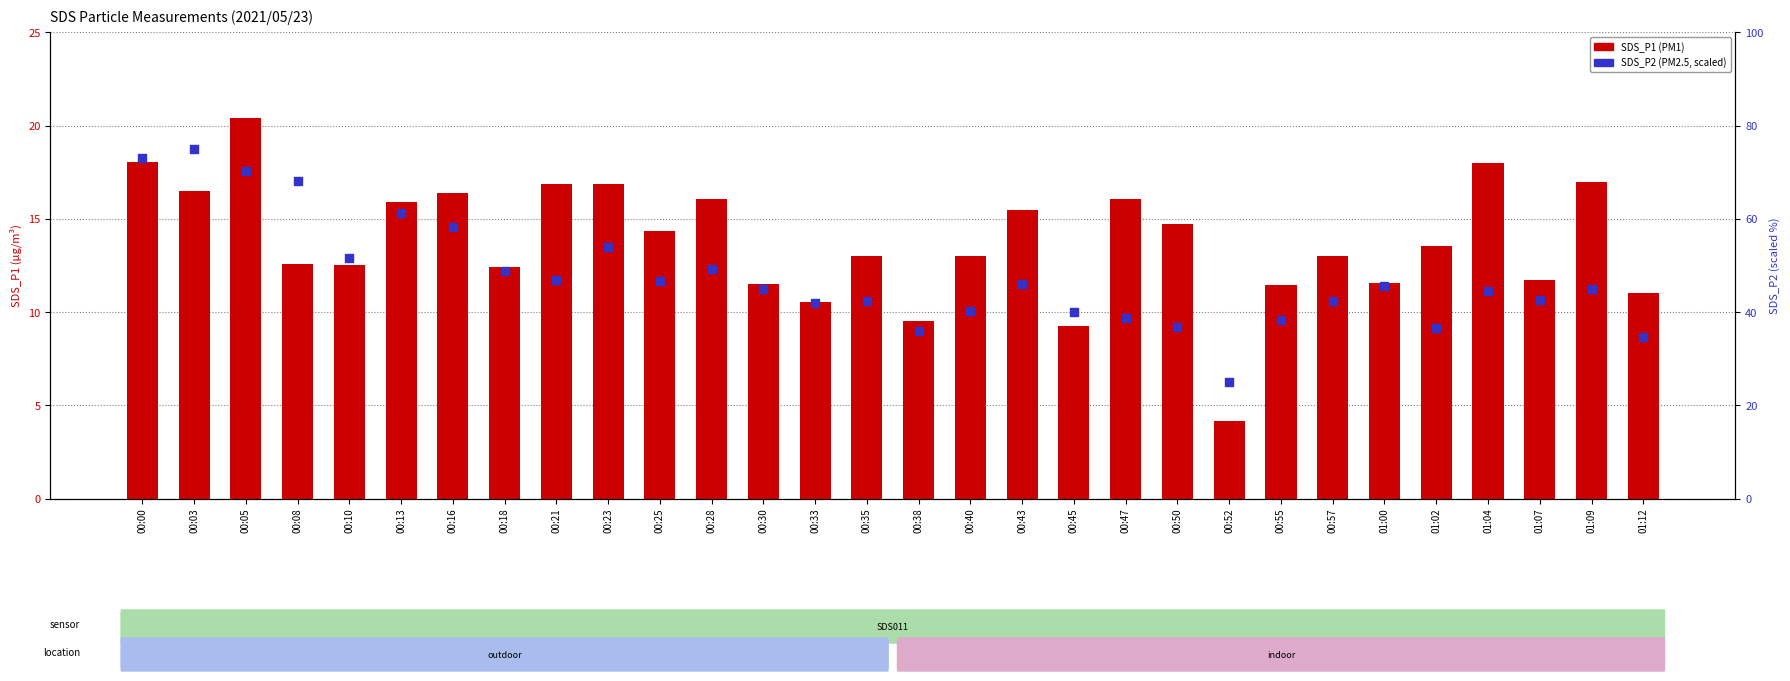

What are all the series names shown in the legend?

SDS_P1, SDS_P2